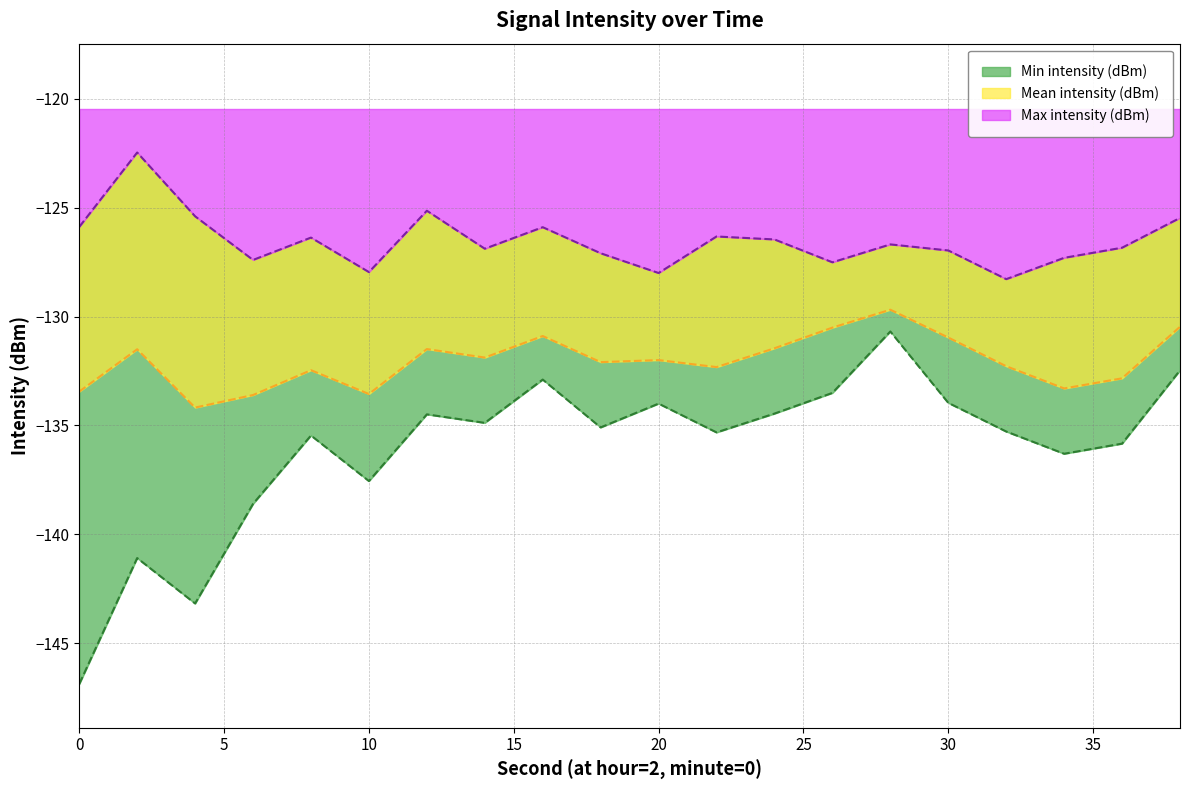

What is the approximate value of Max intensity (dBm) at 34?

-127.3